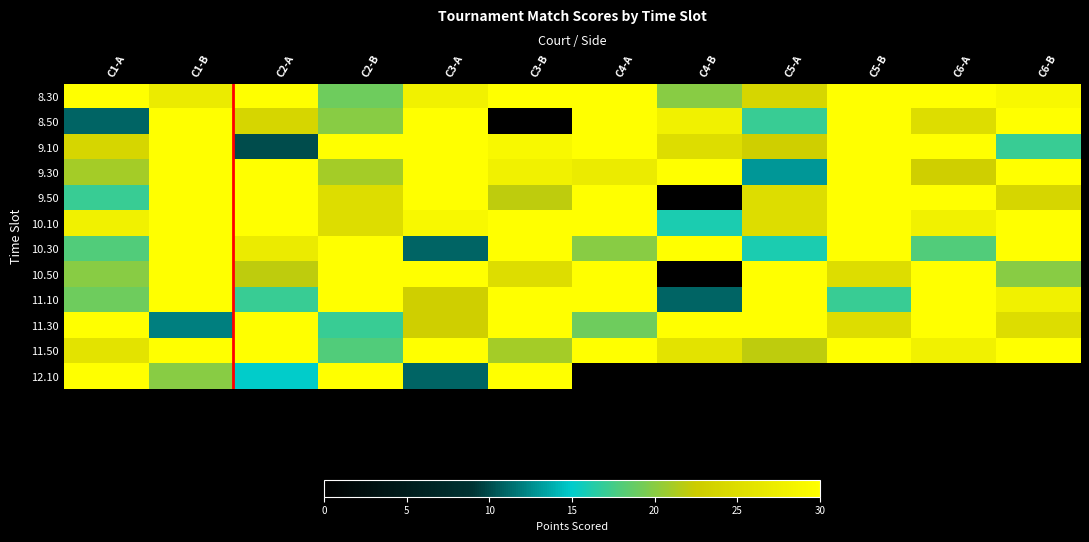

At which category is the sum across all series the highest?

C1-B